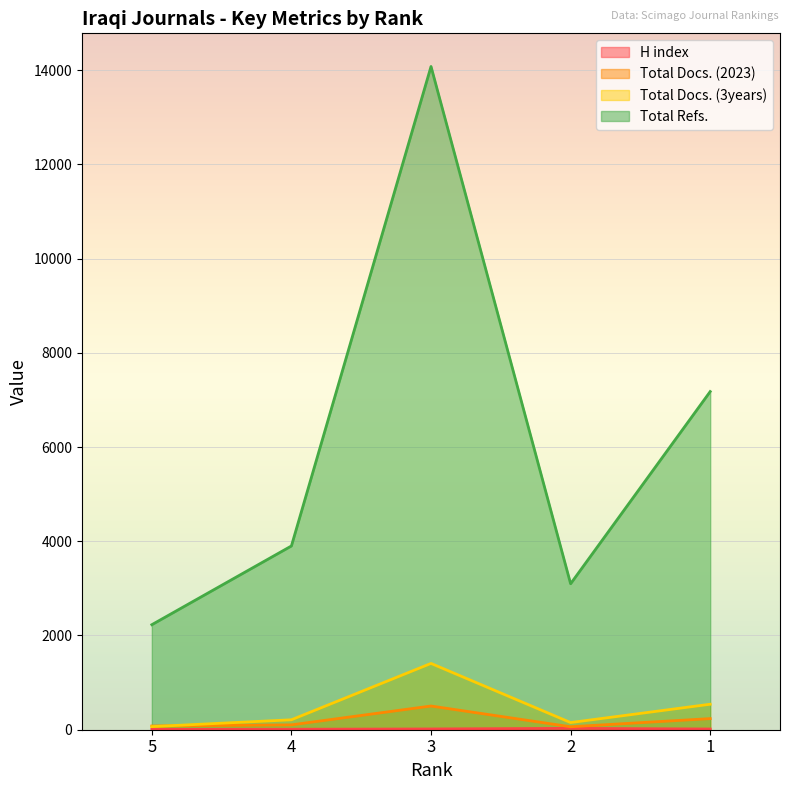

True or false: Total Docs. (3years) and H index intersect in this chart.

False